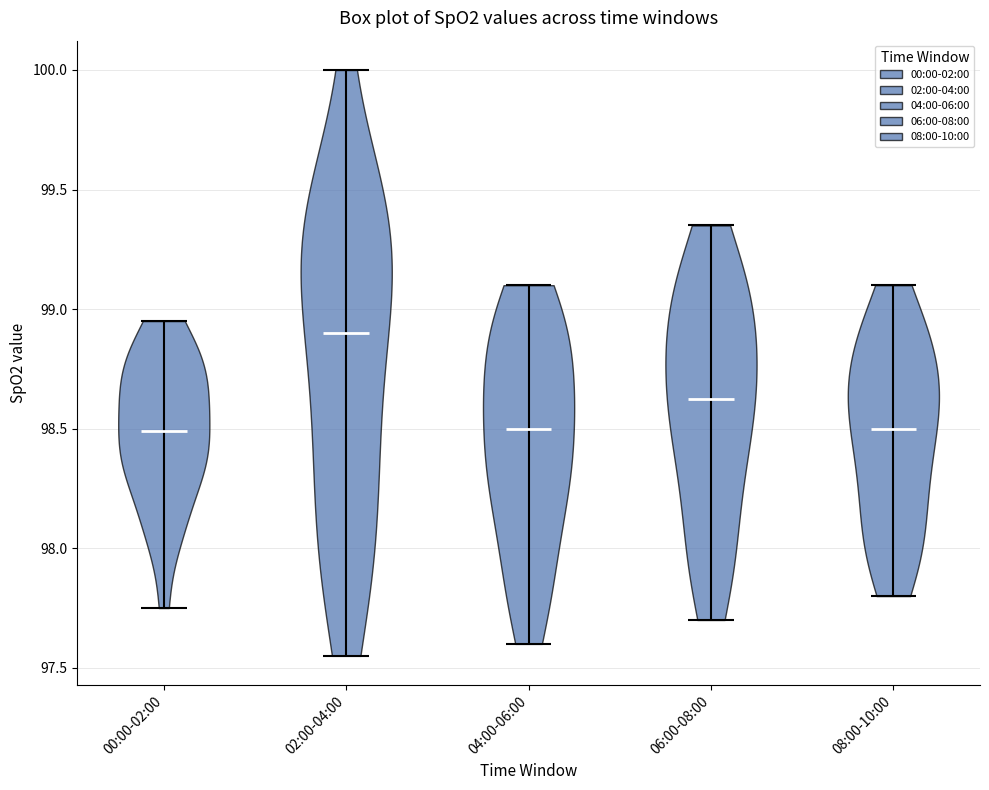

Which violin has the highest median line?

02:00-04:00